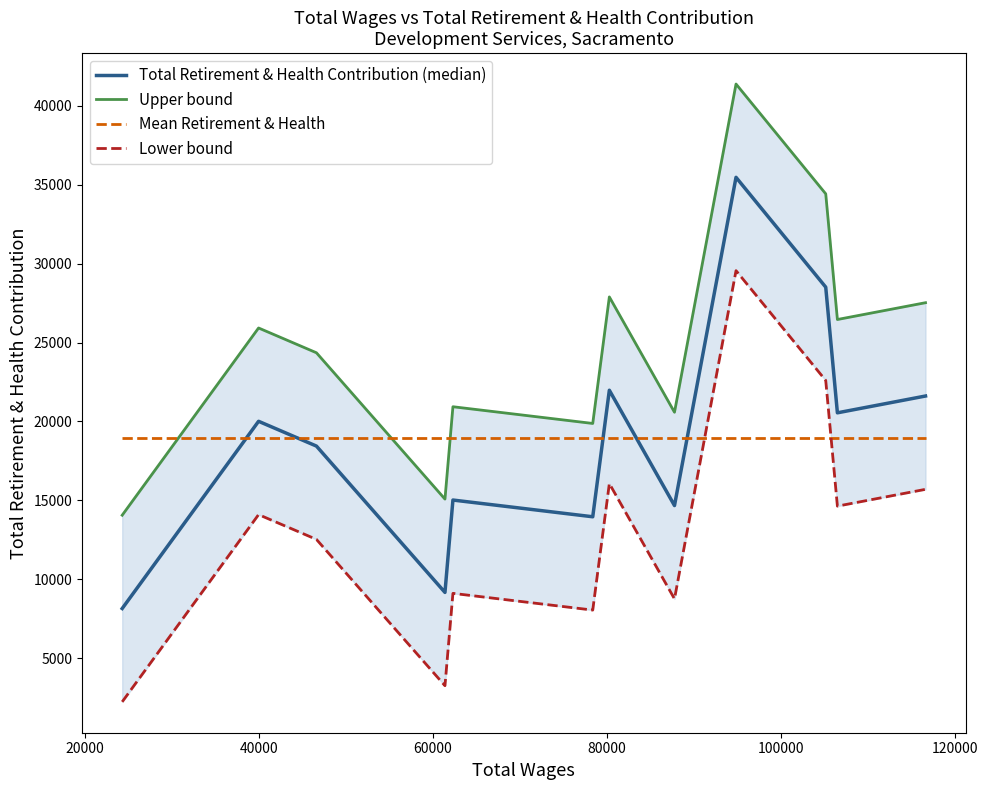

Which series has the widest spread of values?

Total Retirement & Health Contribution (median)